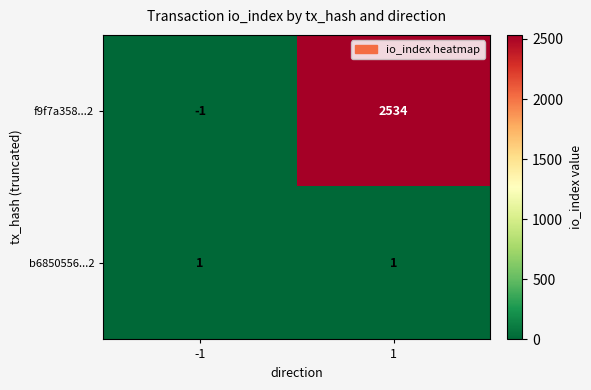

Reading right to left, extract all data points from this chart.

f9f7a358...2: 1=2534	-1=-1
b6850556...2: 1=1	-1=1